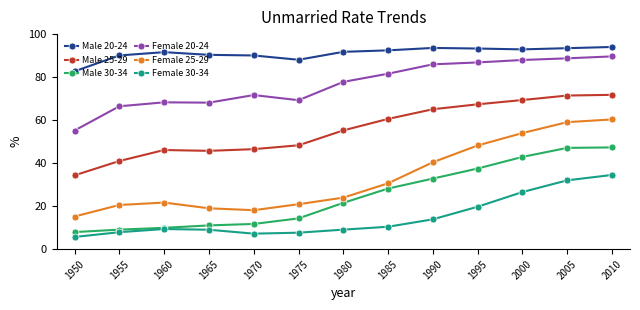

How many data points does each series have?

13